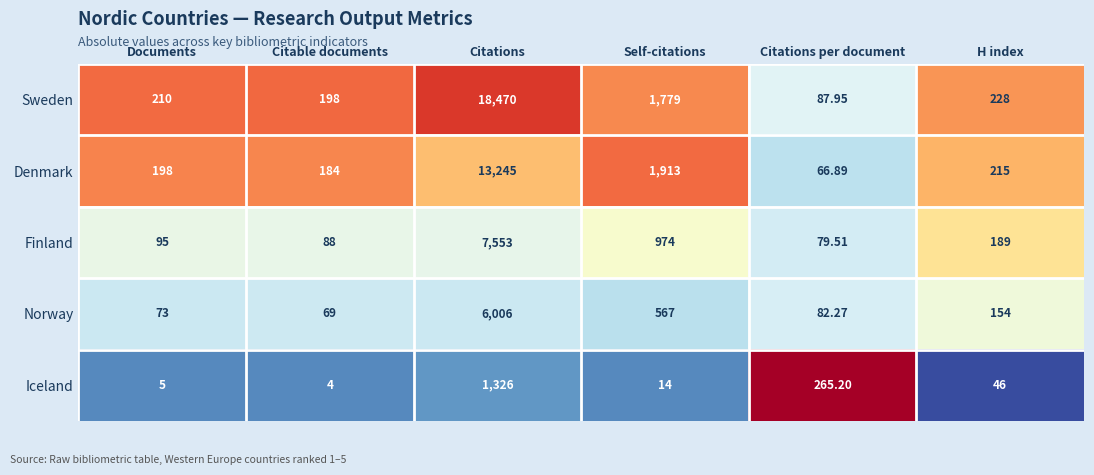

At which category does the chart reach its minimum across all series?

Citable documents